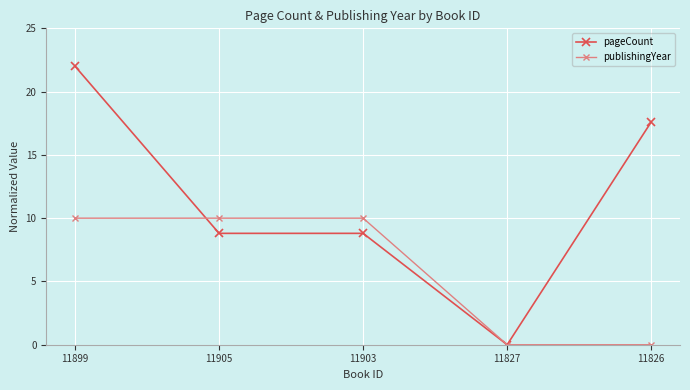

What is the label of the 1st point from the right?

11826